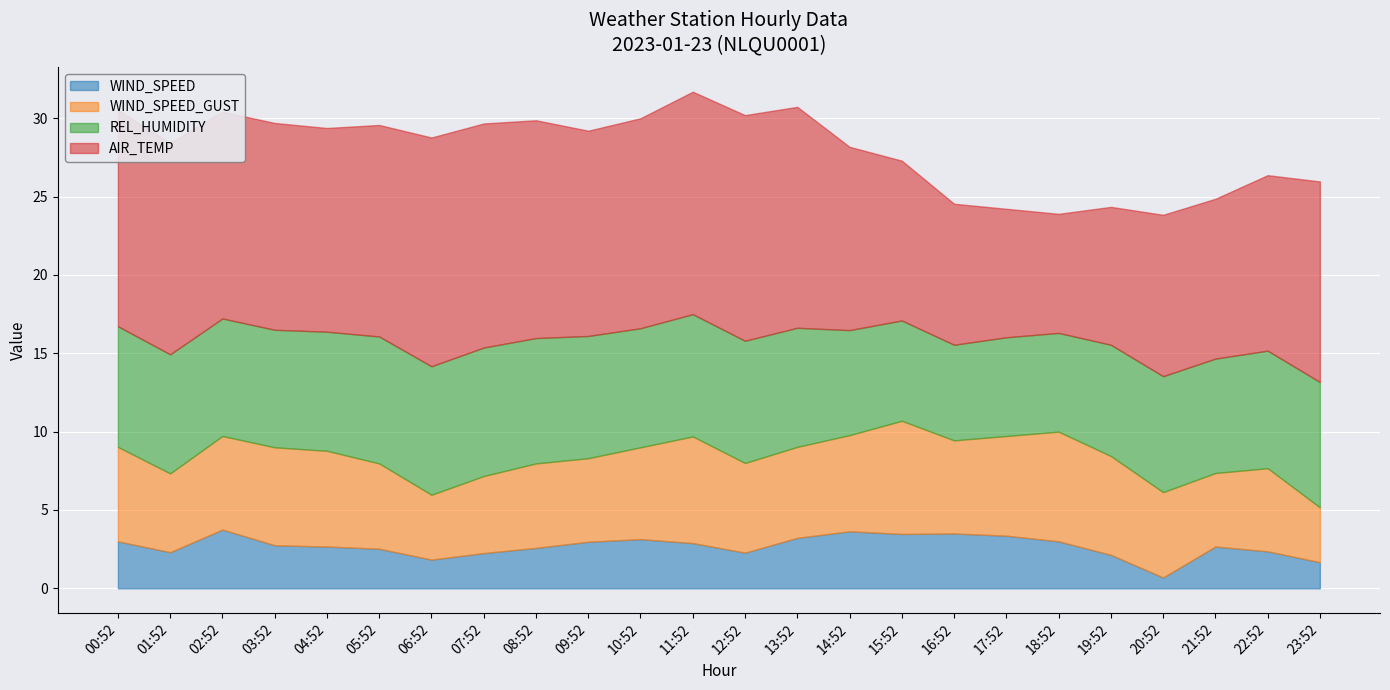

The value of WIND_SPEED at 11:52 is 1.8. True or false?

False